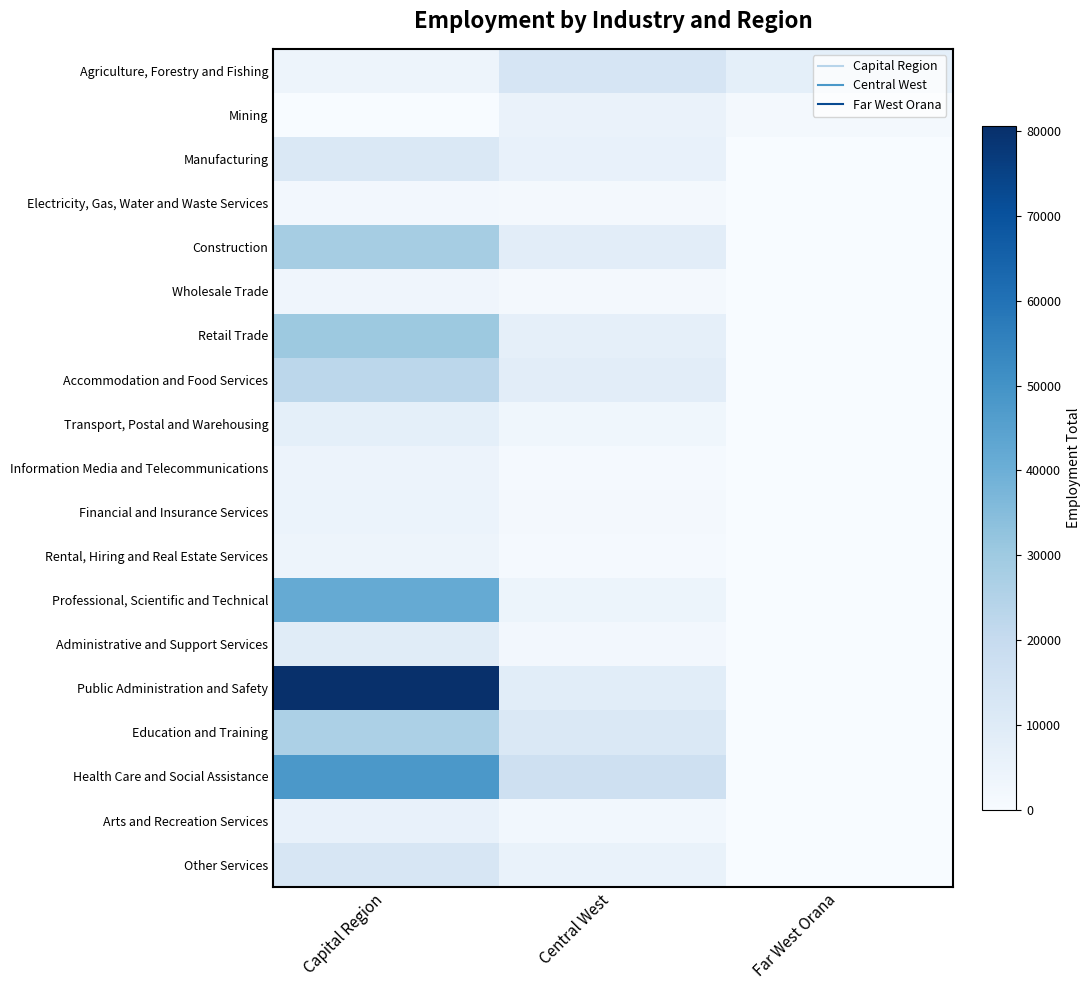

Count the number of categories in the chart.

3